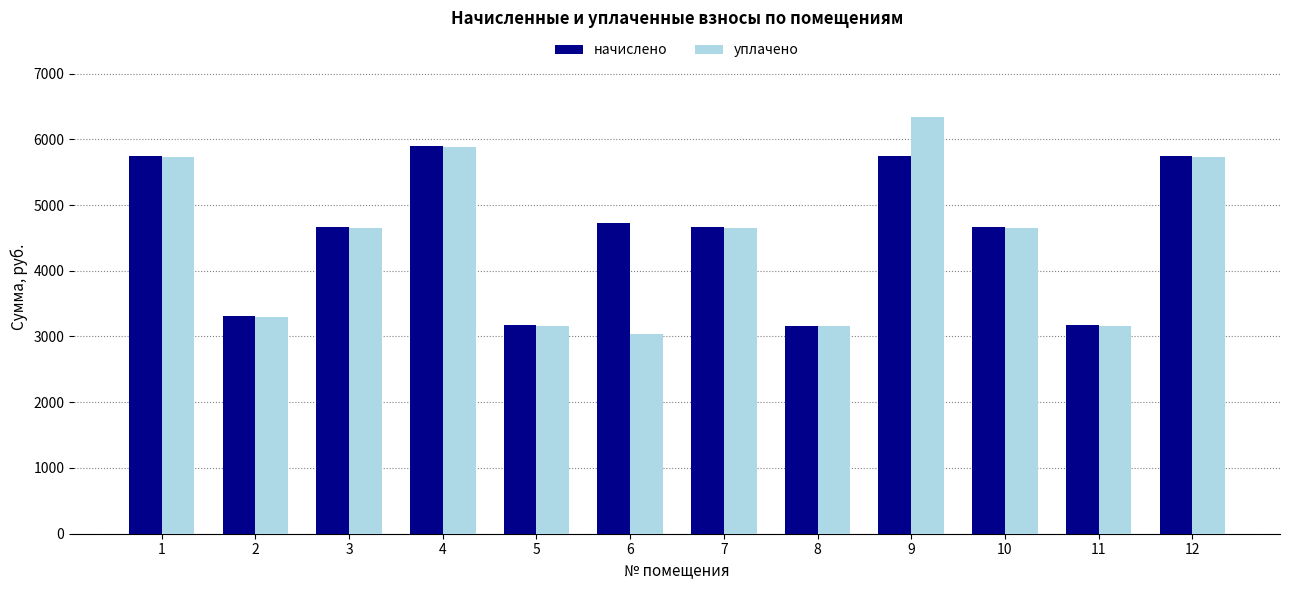

What is the minimum value for уплачено?

3036.0